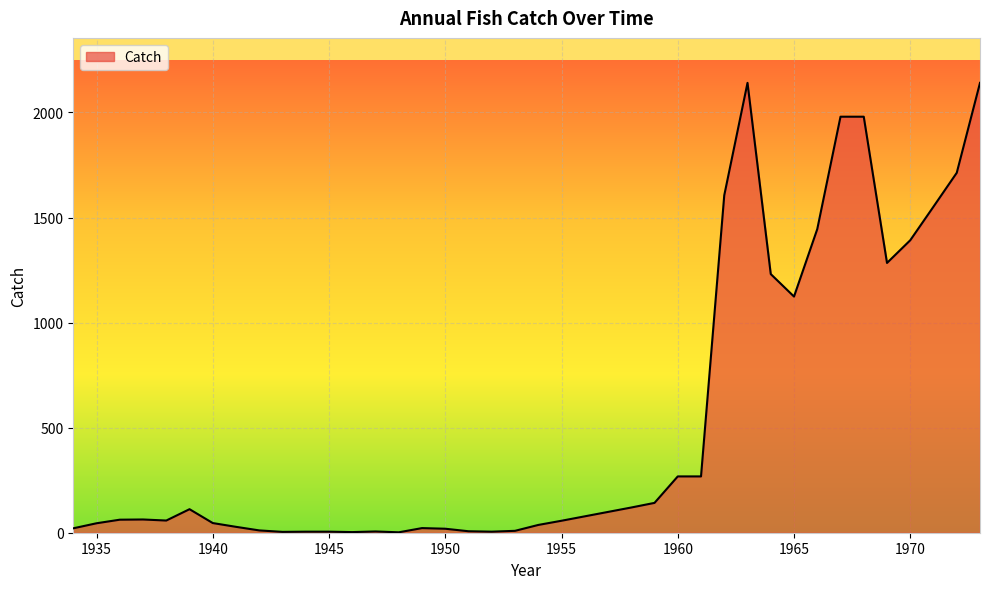

What is the difference between the maximum and minimum values?

2139